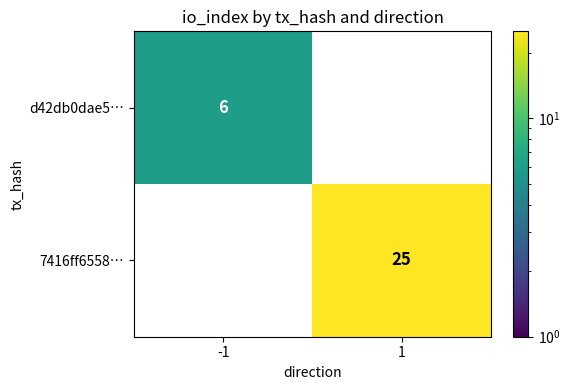

The d42db0dae5… series shows 8.4 at -1. True or false?

False